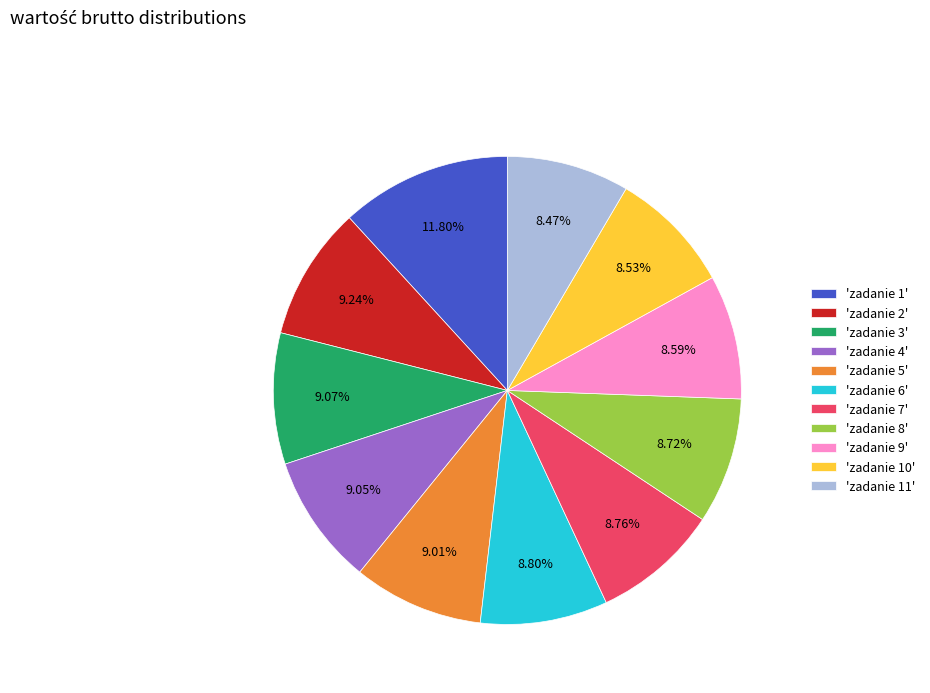

Does any single category account for the majority?

No